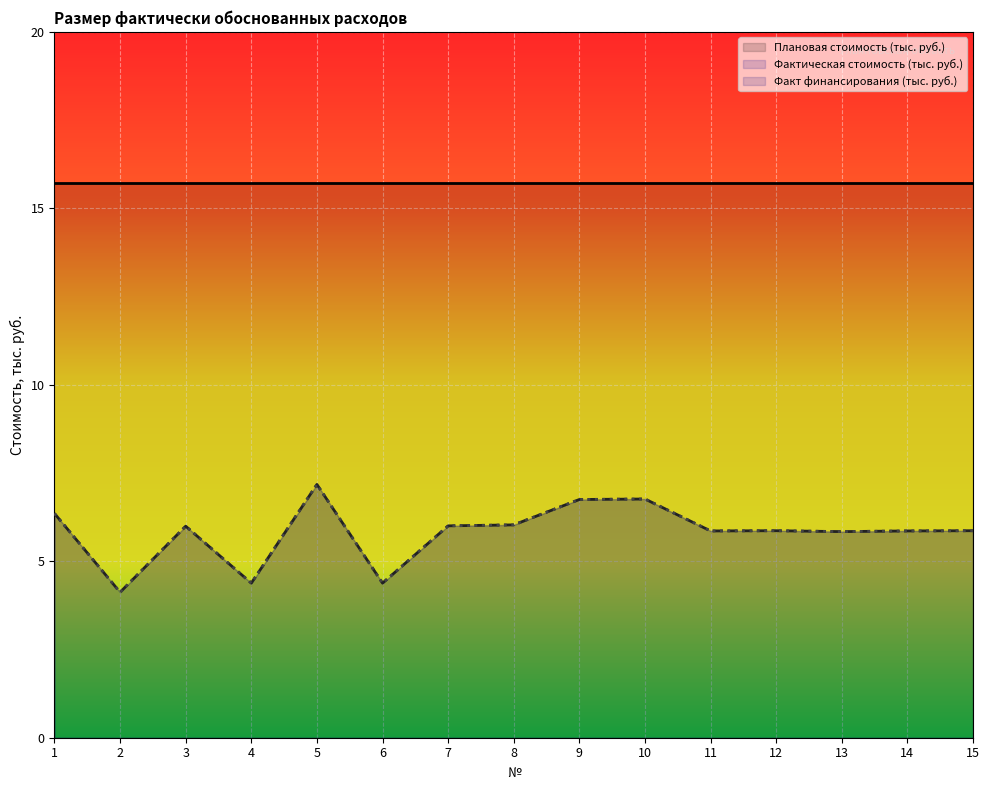

Rank the categories by Факт финансирования (тыс. руб.) value from lowest to highest.

2, 4, 6, 13, 11, 14, 12, 15, 3, 7, 8, 1, 9, 10, 5